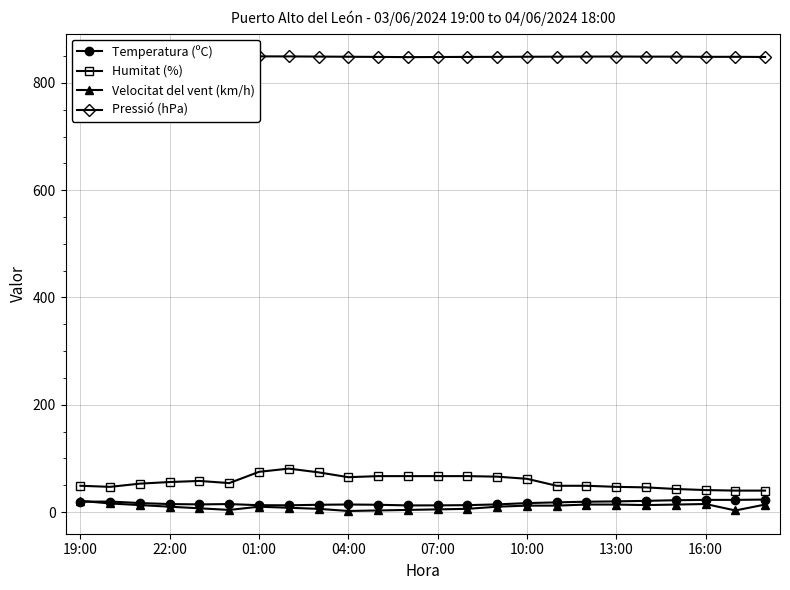

Which series has the largest range (max minus min)?

Humitat (%)